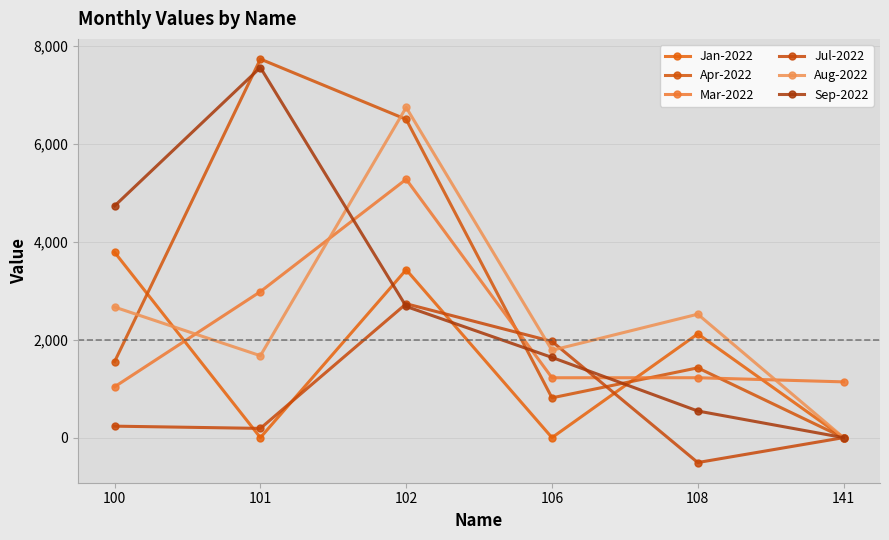

Which series has the largest total across all categories?

Apr-2022